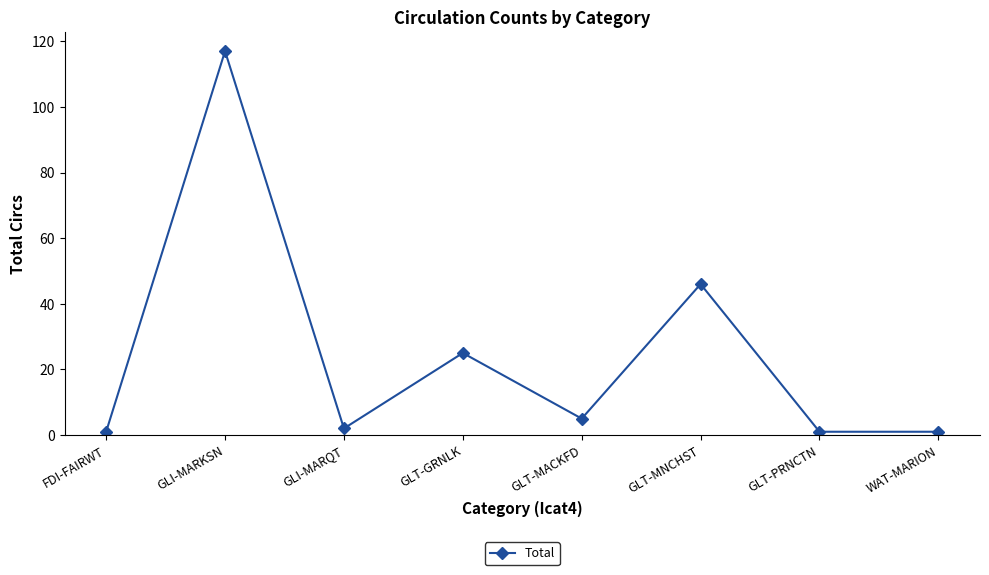

Which has a higher value, GLT-GRNLK or GLT-PRNCTN?

GLT-GRNLK